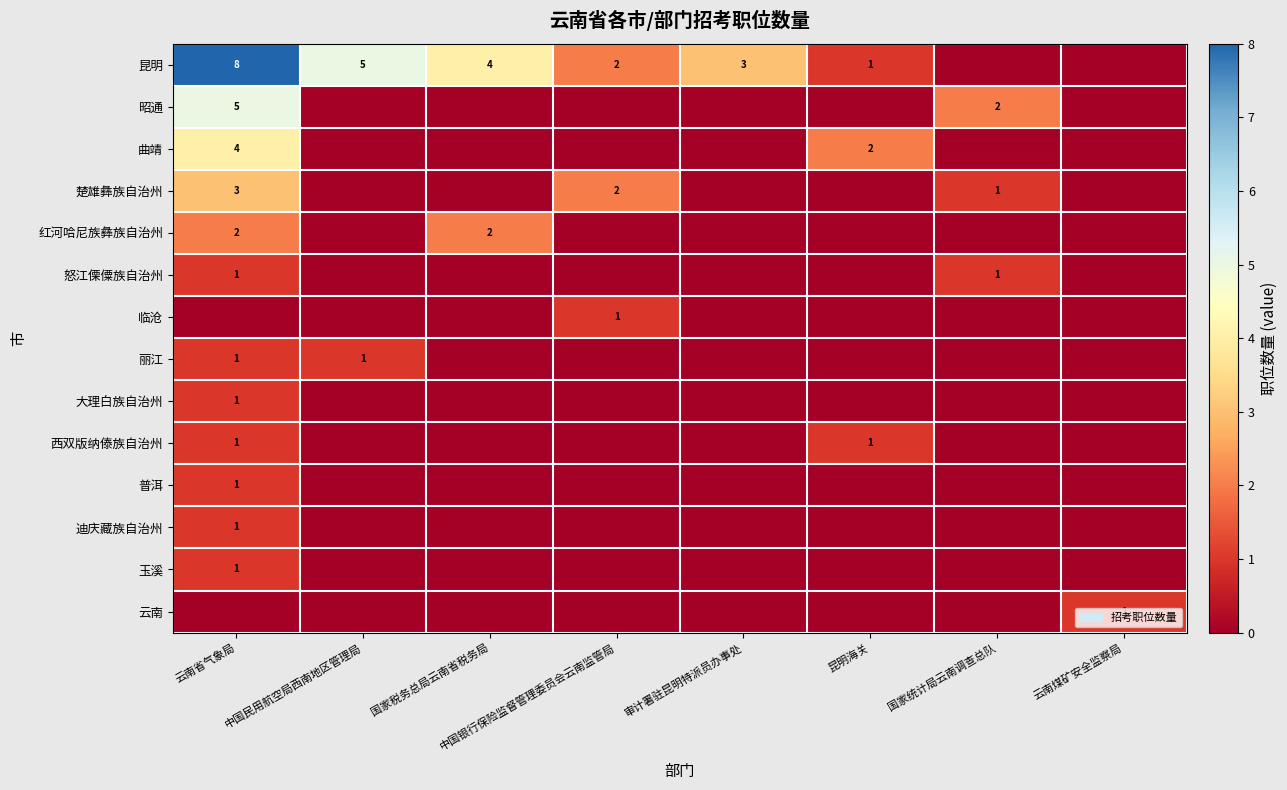

Is it true that 昆明 equals 3 at 中国银行保险监督管理委员会云南监管局?

False